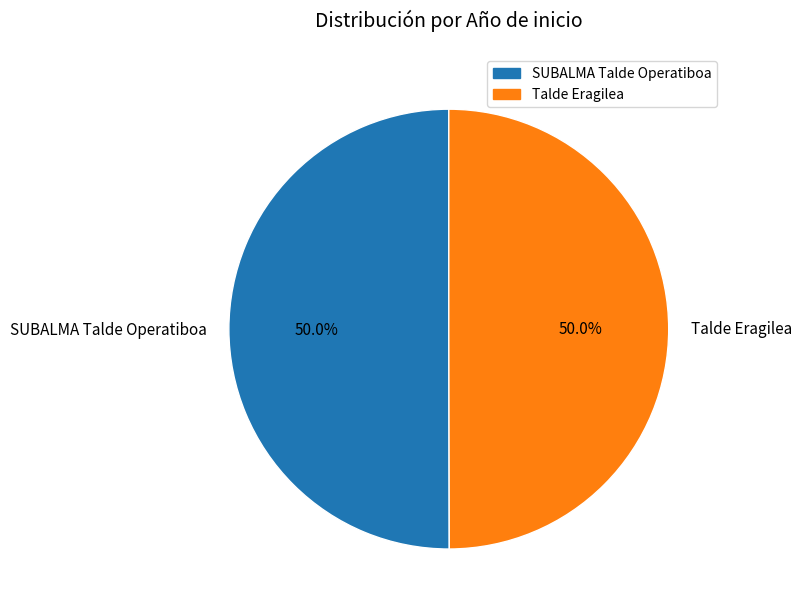

Combined, do Talde Eragilea and SUBALMA Talde Operatiboa account for over 50%?

Yes